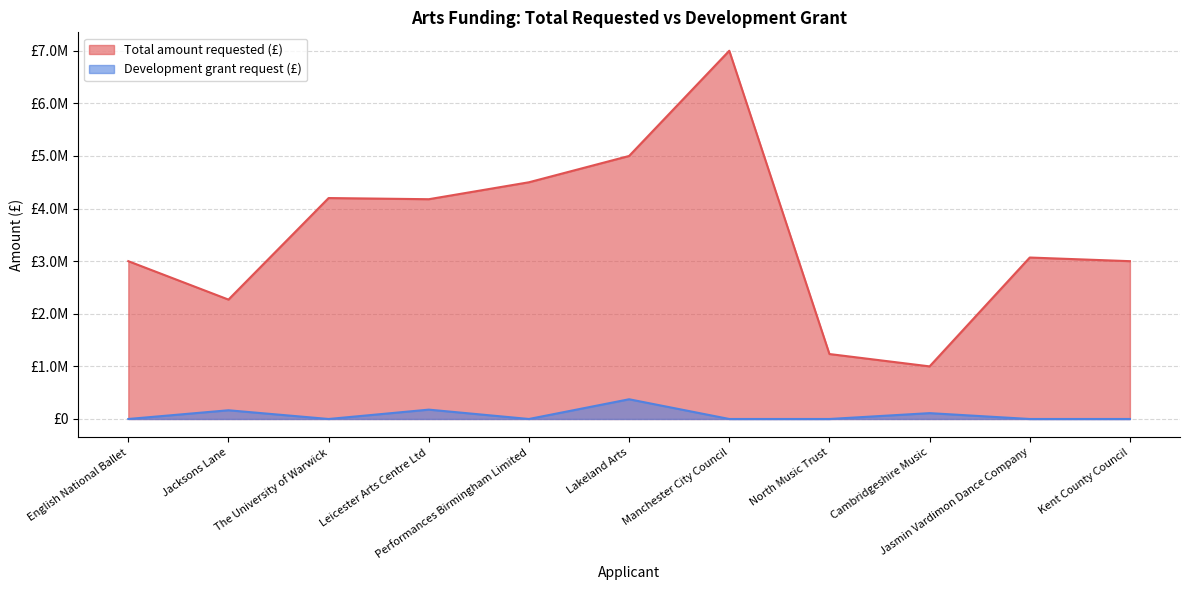

How many values in Development grant request are above zero?

4